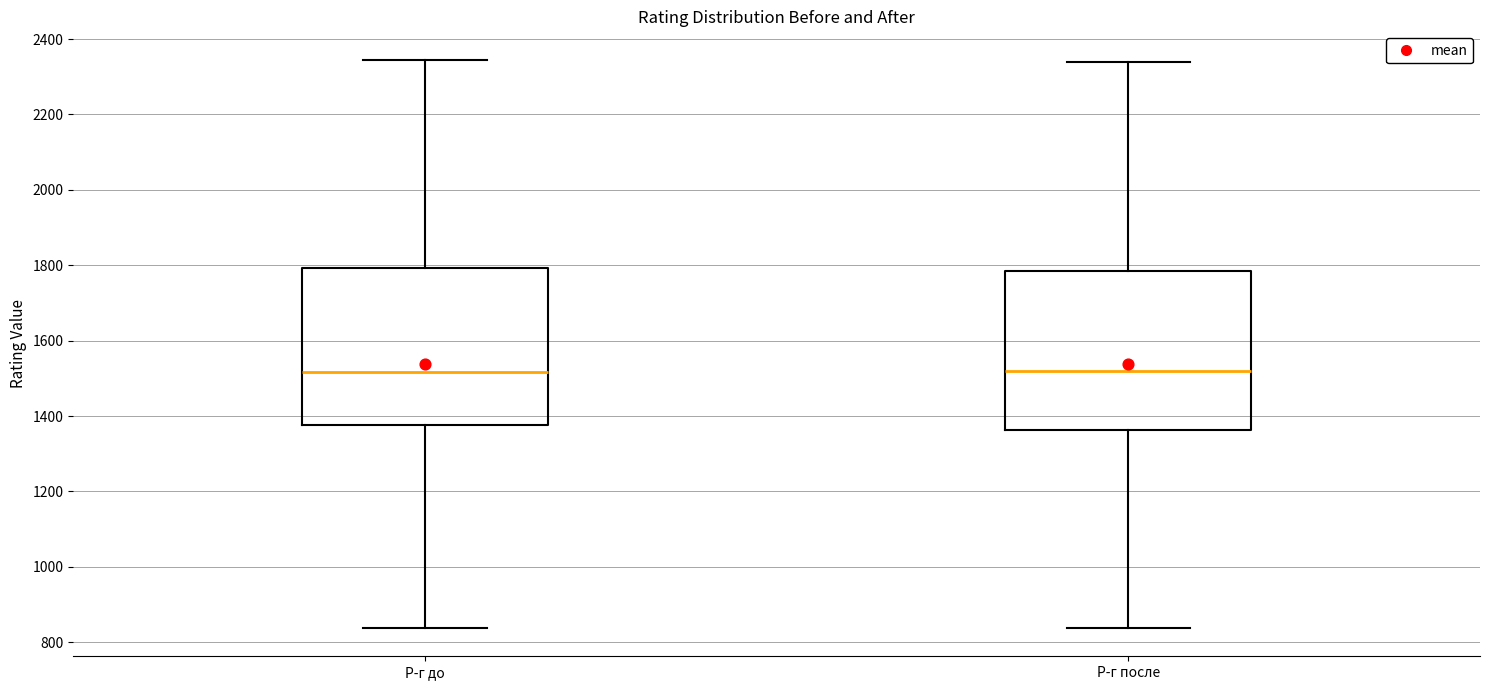

Where is the lower edge of the box for Р-г до on the y-axis? The values are not printed on the chart, so give them approximately, as read against the axis.

1380